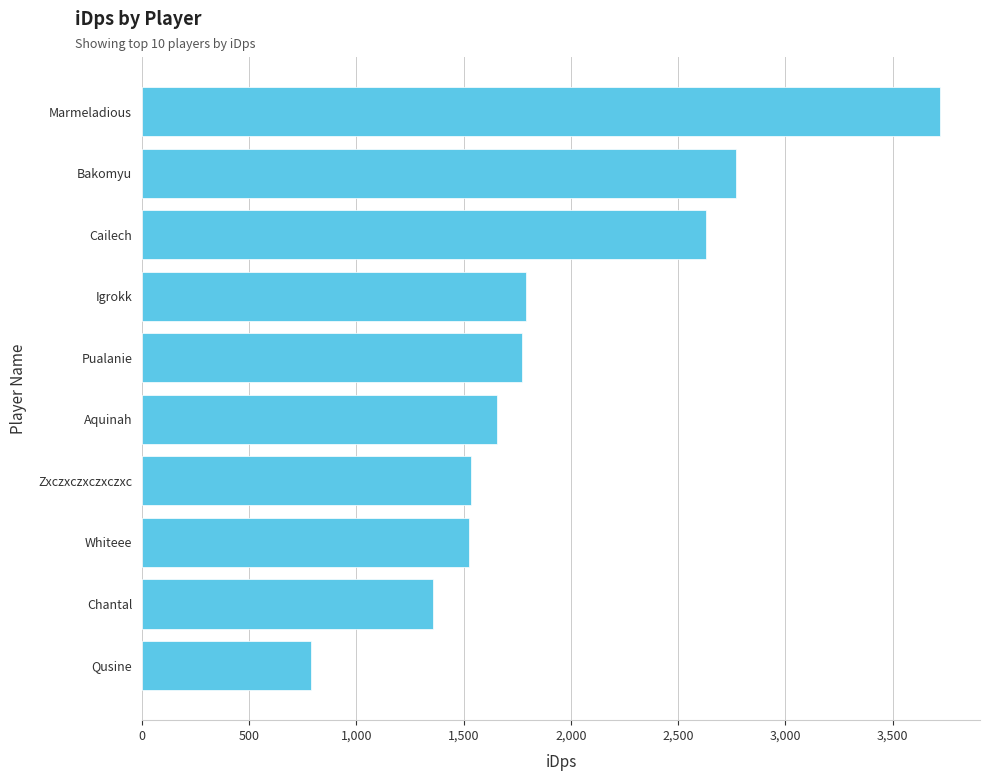

True or false: the data shows 1359.0 at Chantal.

True